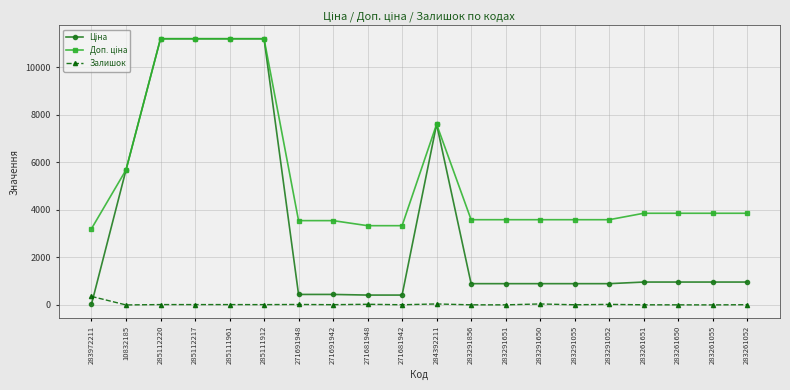

At how many categories does at least one series exceed 5035?

6